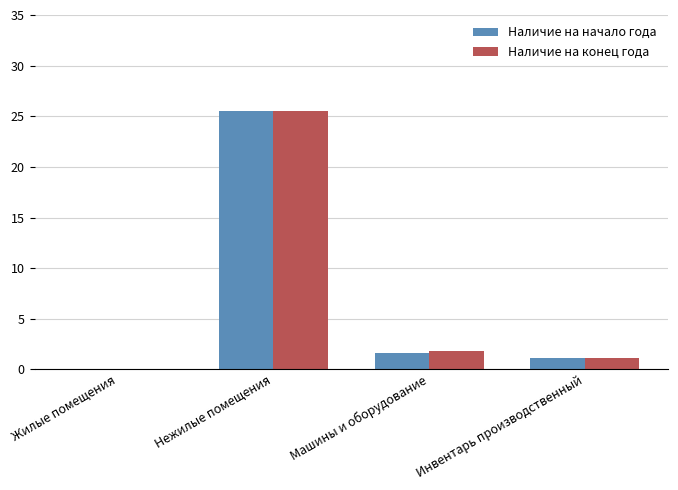

How many values in Наличие на конец года are above zero?

3